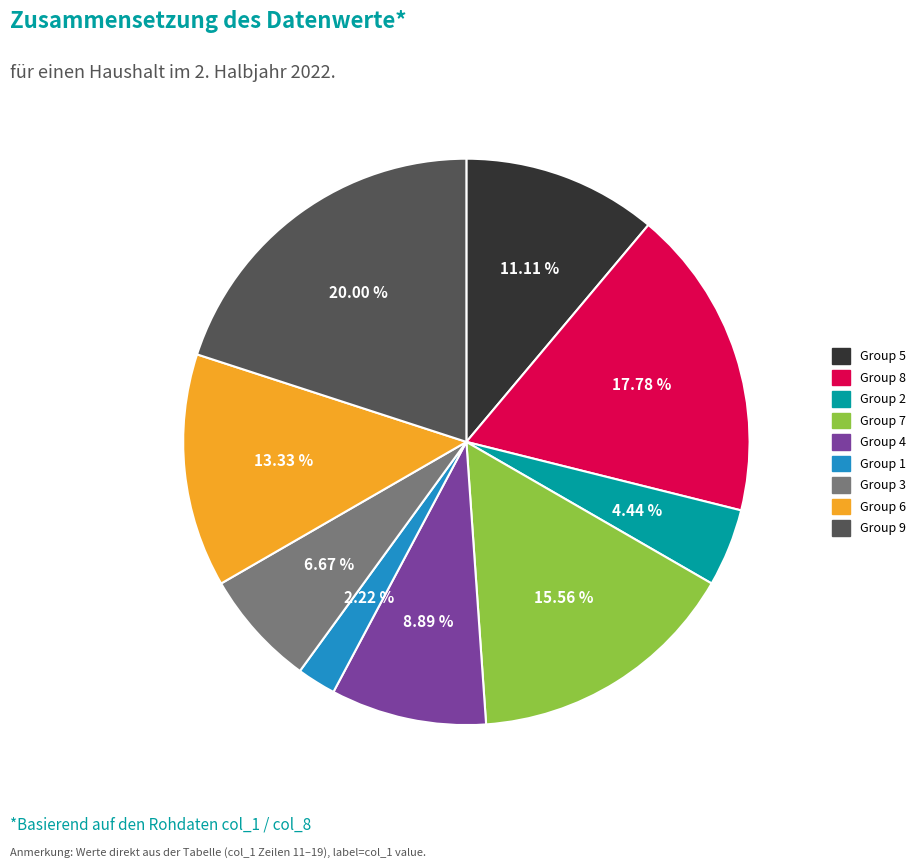

Does any single category account for the majority?

No